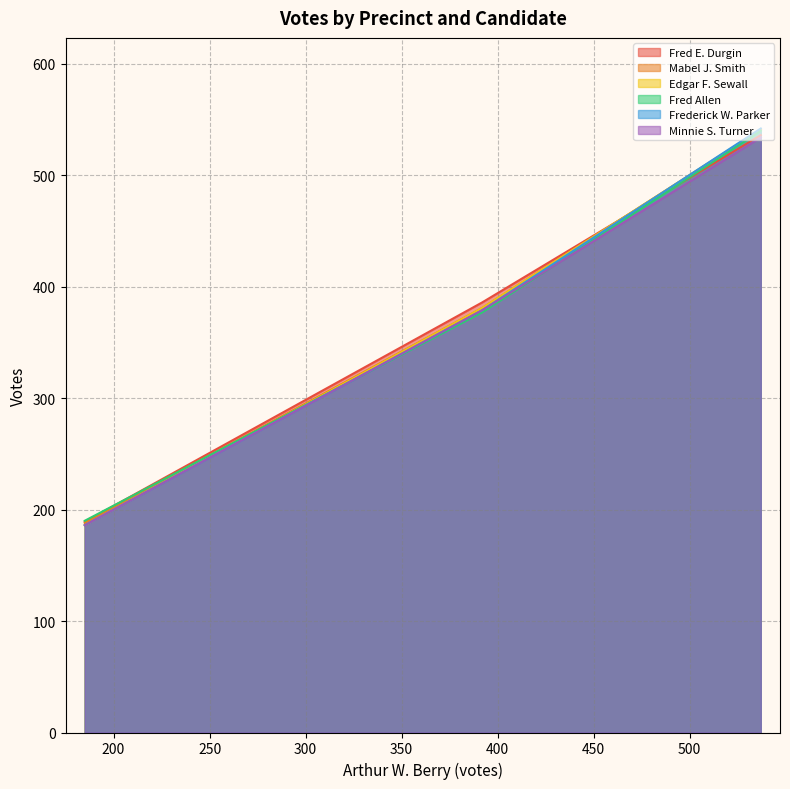

What is the approximate value of Minnie S. Turner at 392?

386